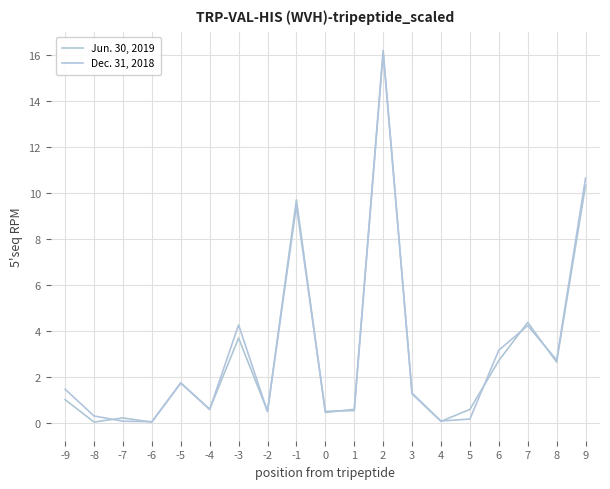

What is the value of the Dec. 31, 2018 point at the 10th from the left?

0.5